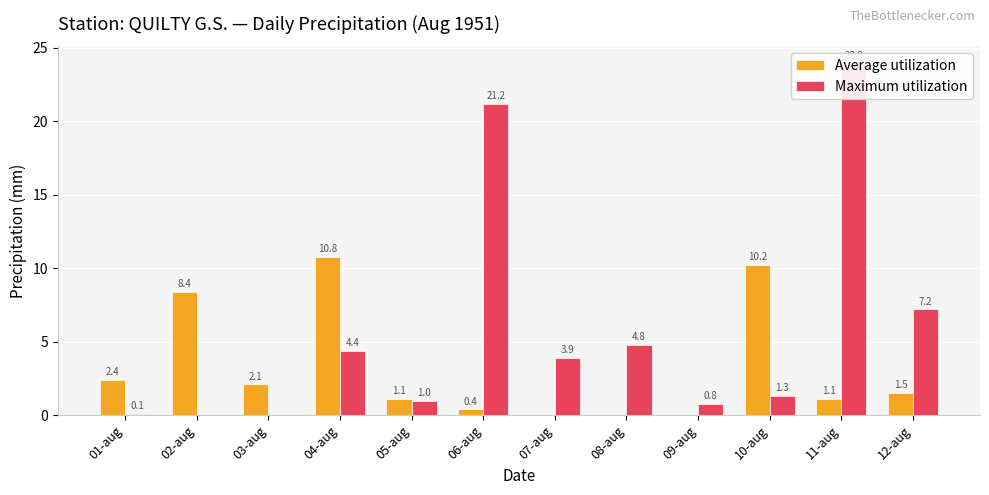

How many distinct data groups are displayed?

2